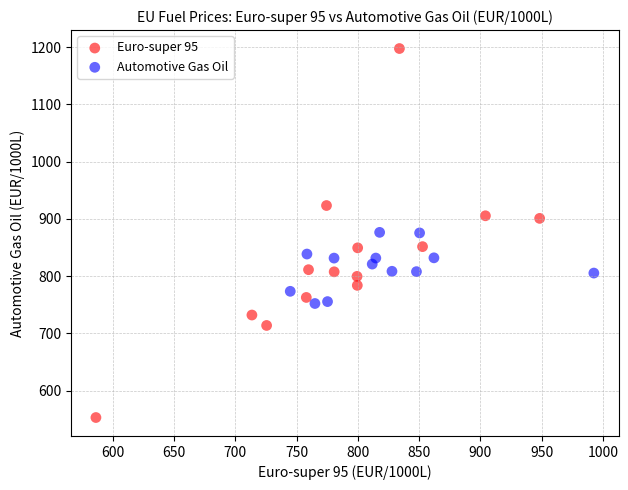

Which series contains the highest Y value?

Euro-super 95